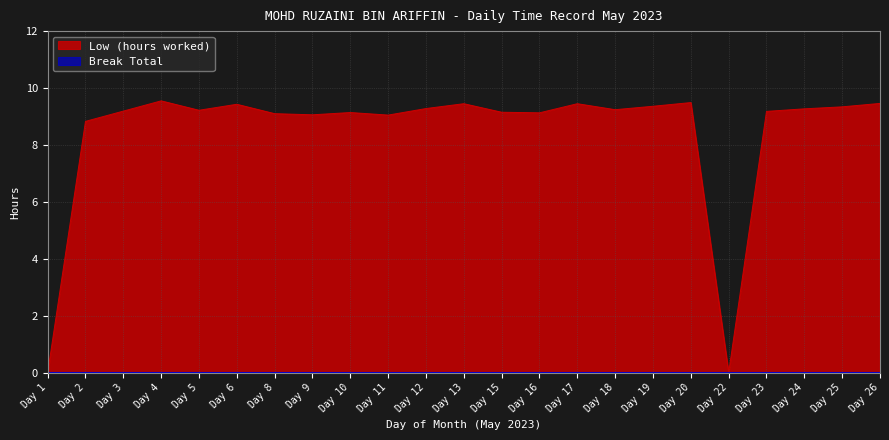

The Low (hours worked) series shows 9.5 at Day 20. True or false?

True